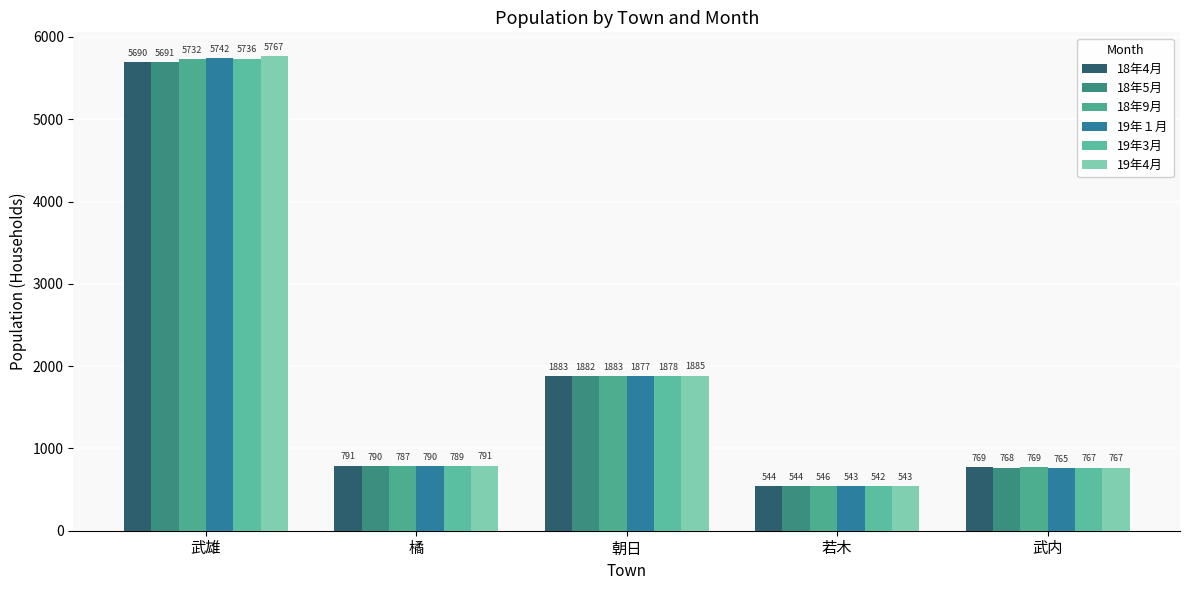

Which series changed the most between 若木 and 武内?

18年4月